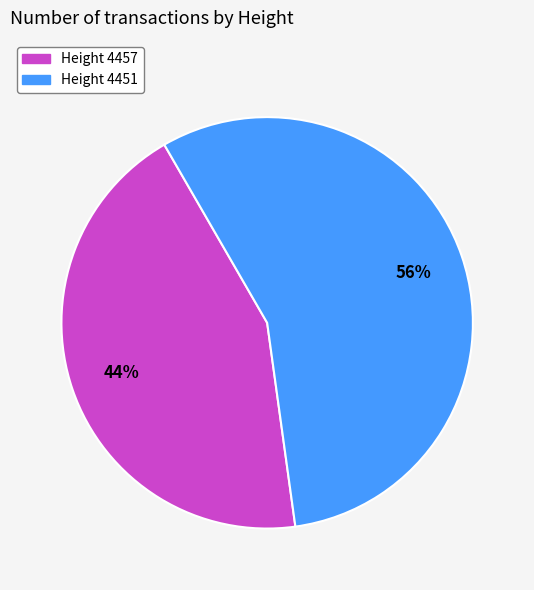

Rank the categories by value from highest to lowest.

Height 4451, Height 4457